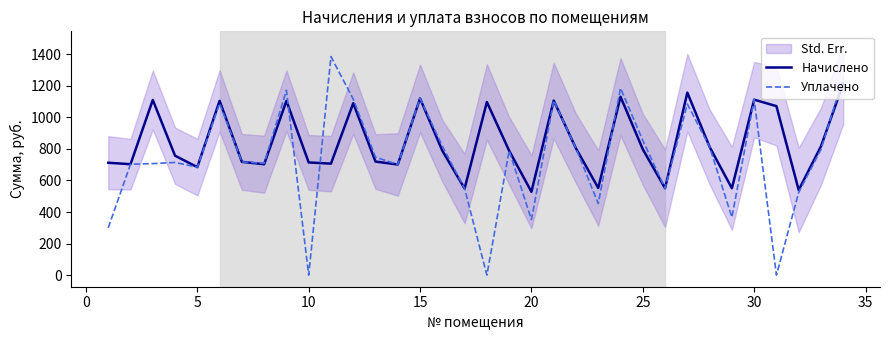

The value of Уплачено at 5 is 684.5. True or false?

True